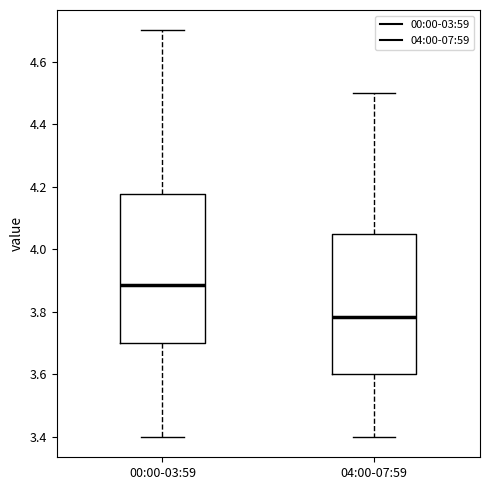

Where is the lower edge of the box for 00:00-03:59 on the y-axis? The values are not printed on the chart, so give them approximately, as read against the axis.

3.70